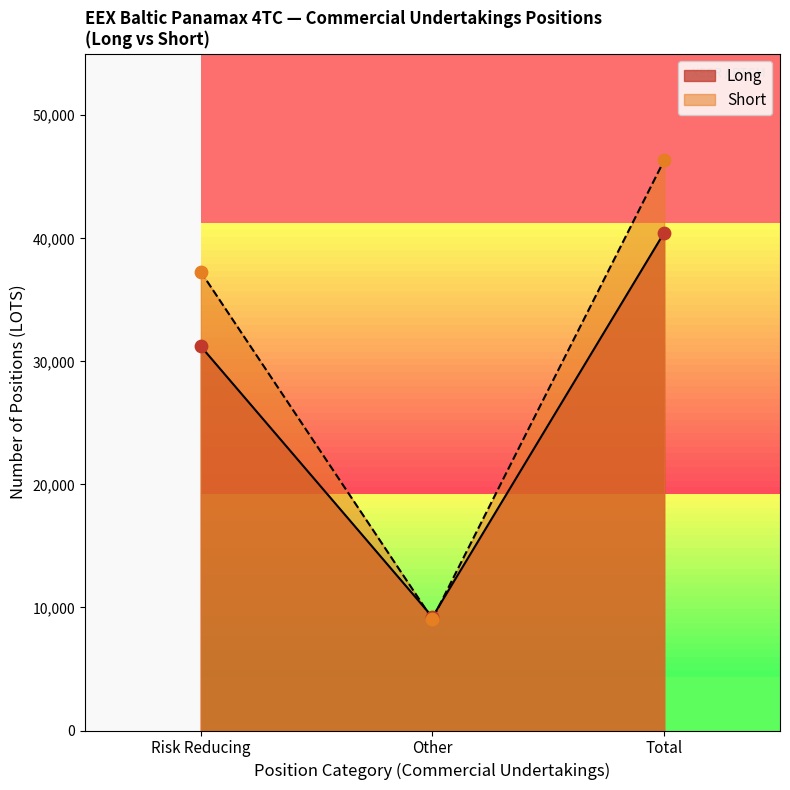

What are all the series names shown in the legend?

Long, Short